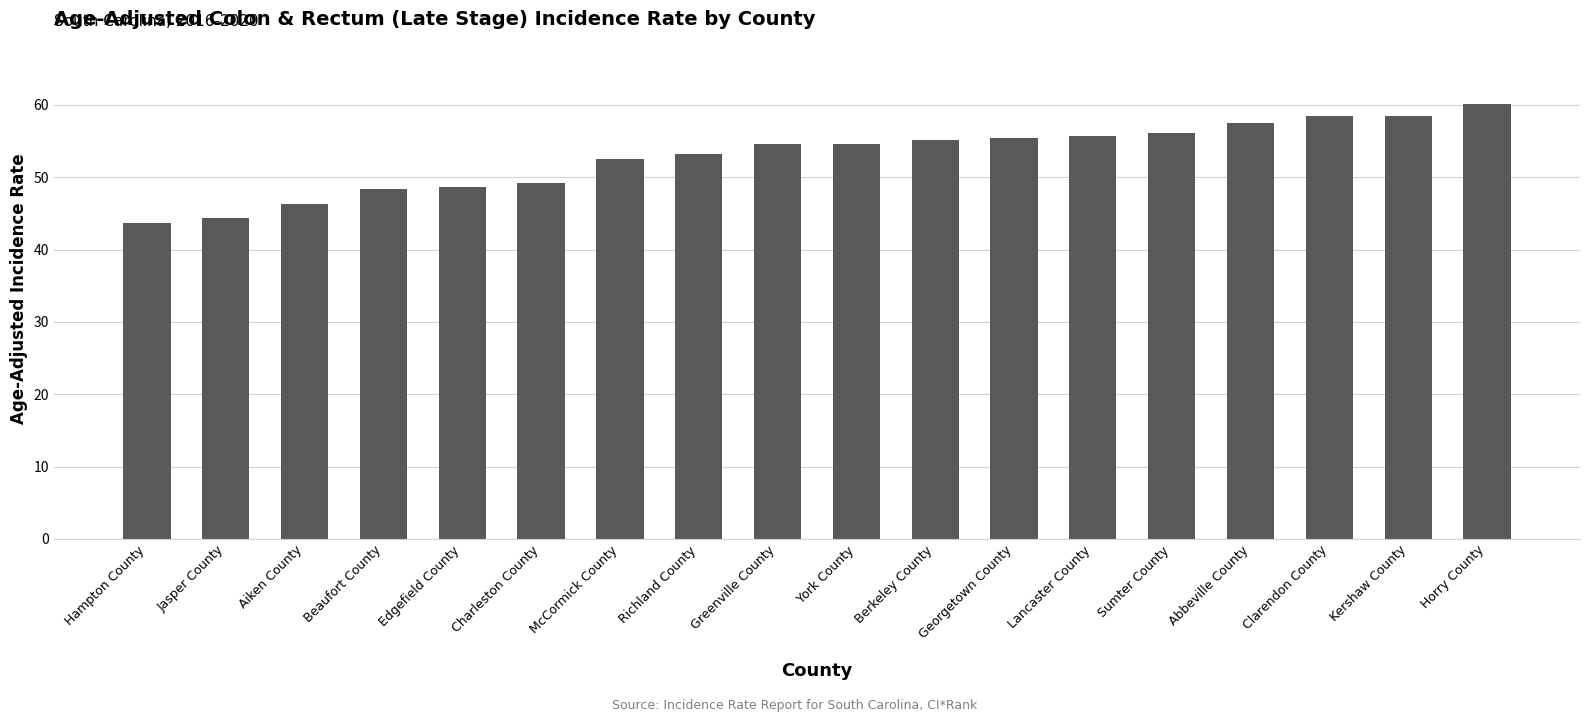

What is the difference between the maximum and second lowest values?

15.7